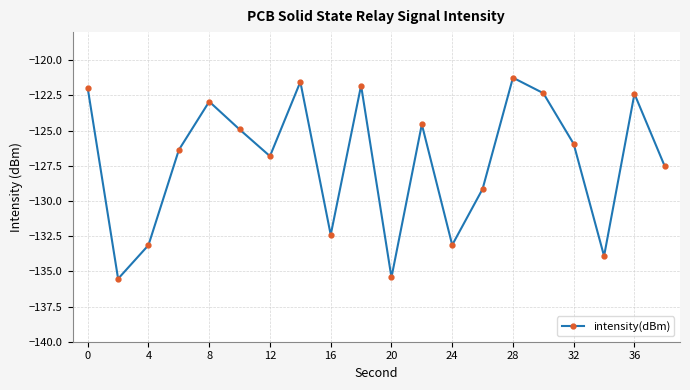

True or false: there are more than 0 points higher than both neighbors.

True